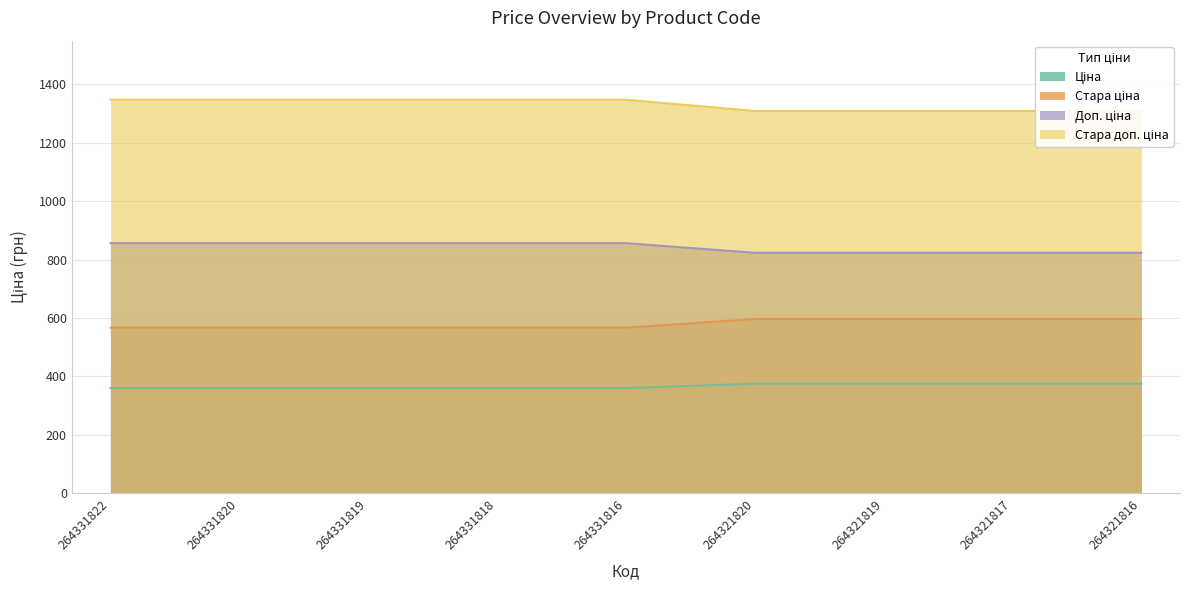

How many lines are shown in the chart?

4